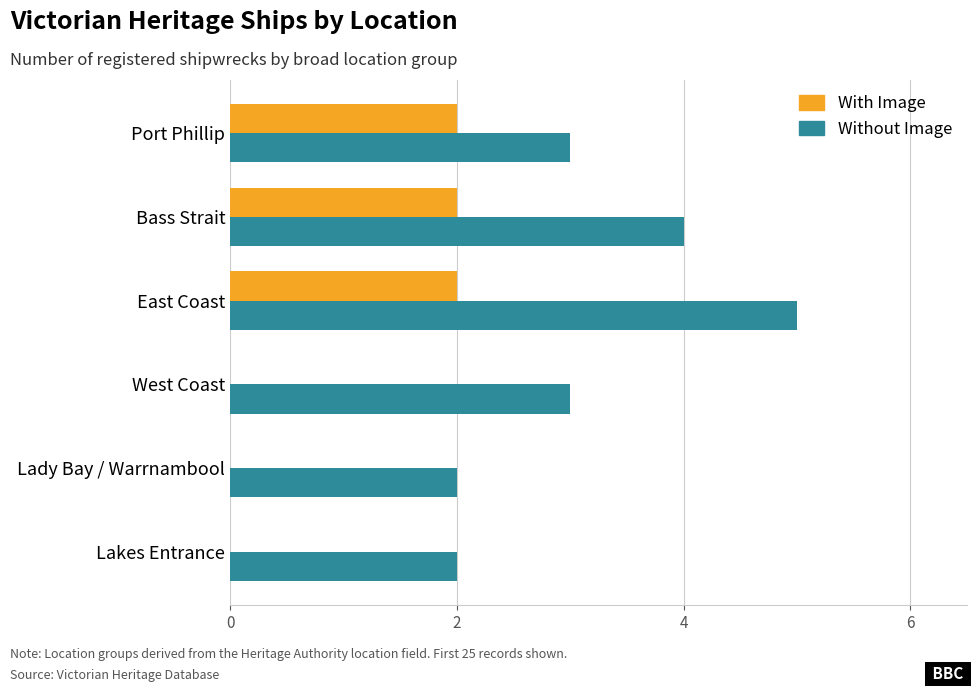

Which label corresponds to the largest value in the chart?

East Coast